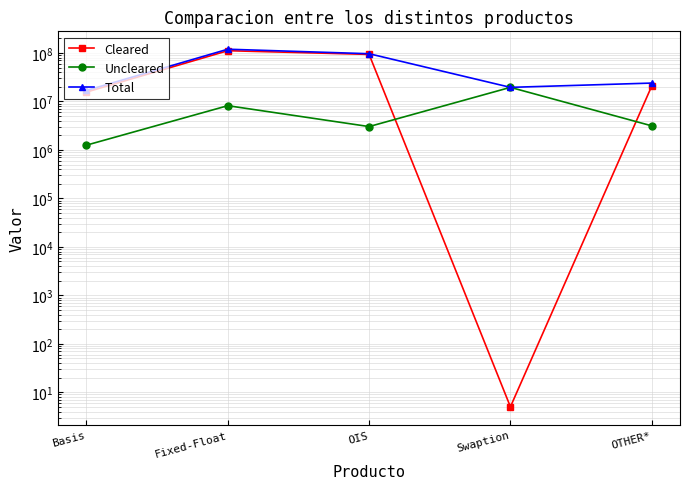

True or false: Uncleared and Total cross at least once.

False